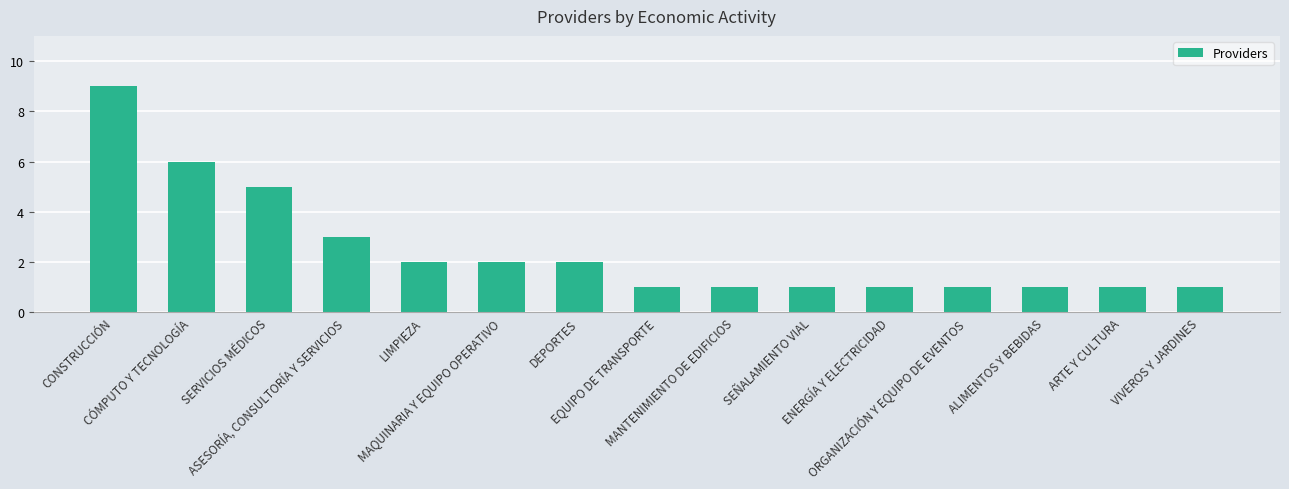

What is the greatest value displayed?

9